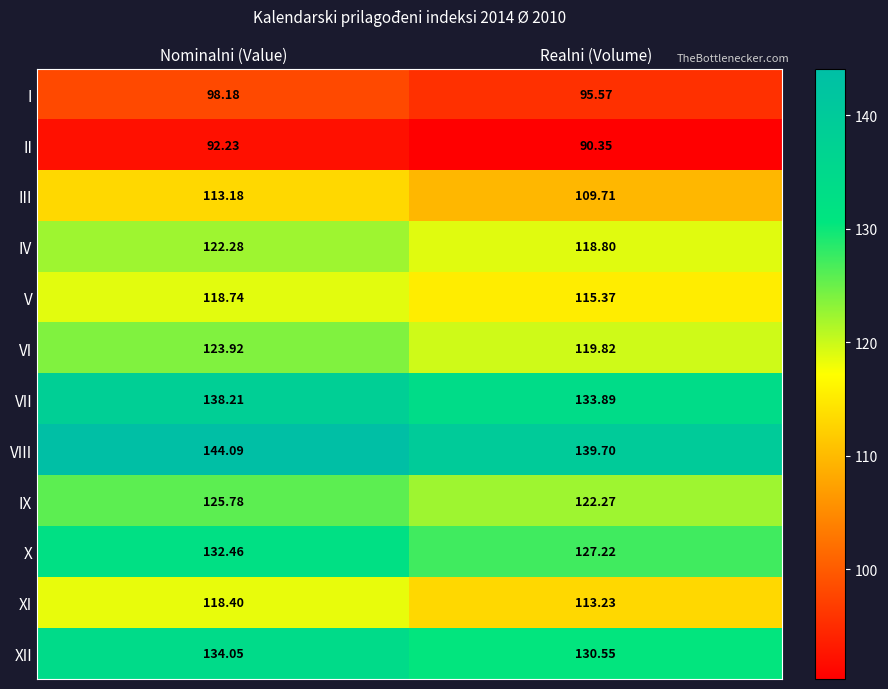

At which label does IX first exceed 125?

Nominalni (Value)